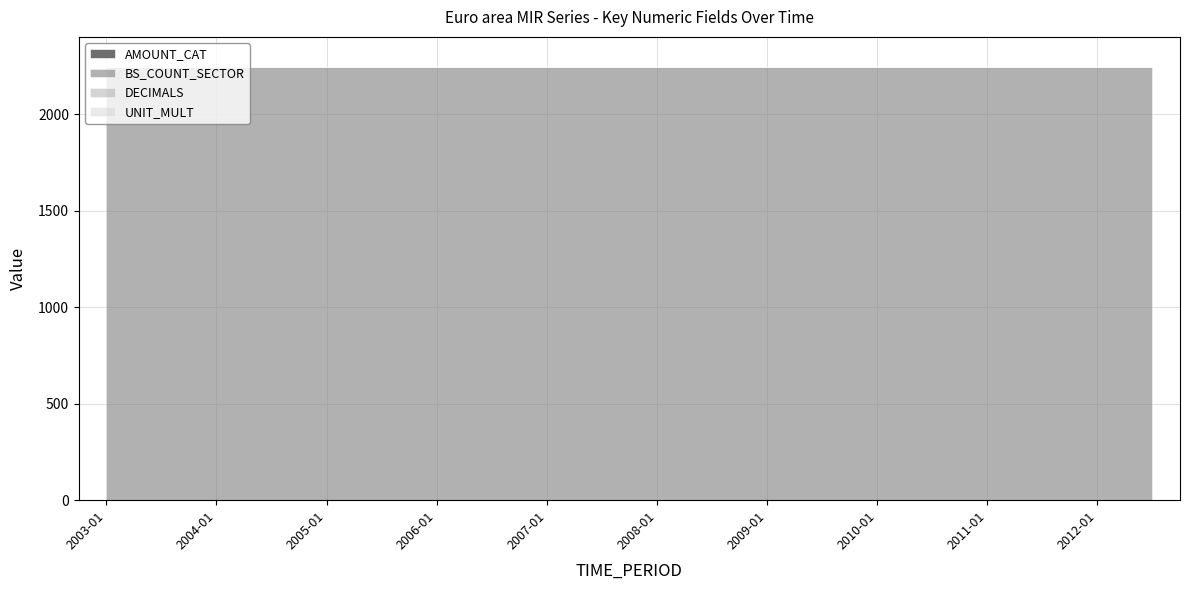

What is the difference between the highest and lowest values at 2005-01?

2240